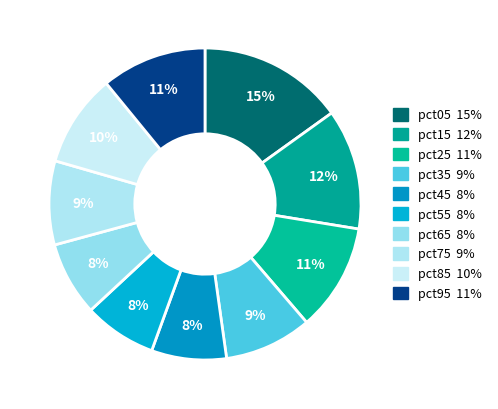

To the nearest percent, what is the difference between the pct55 and pct85 slice percentages?

2%